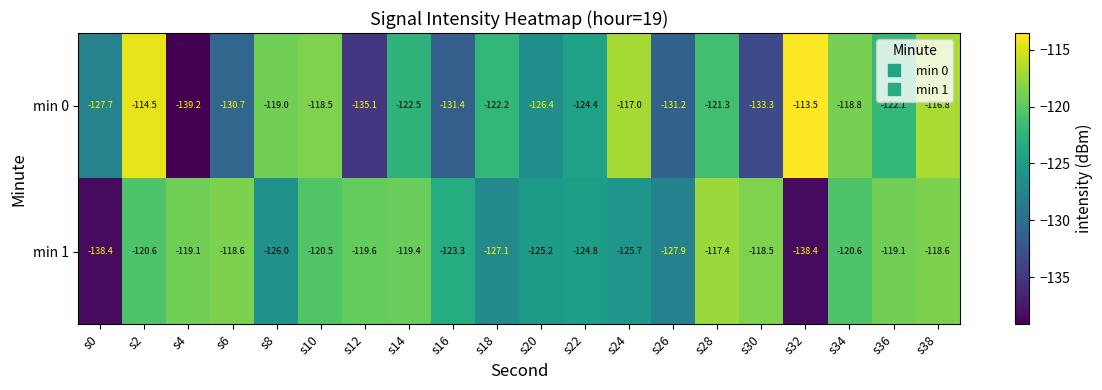

Which series has the largest range (max minus min)?

min 0